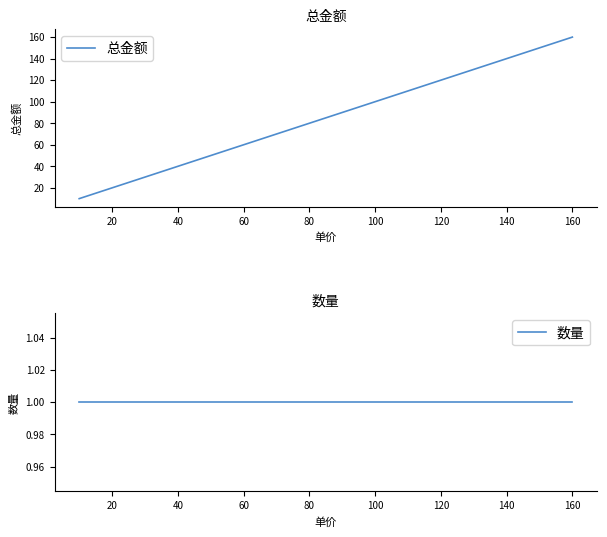

What is the maximum value for 数量?

1